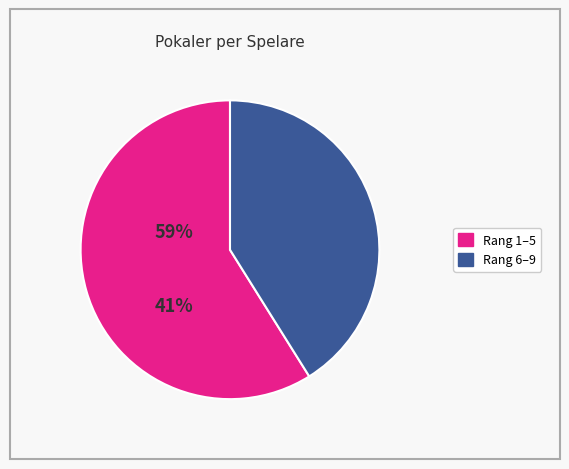

Does any single category account for the majority?

Yes